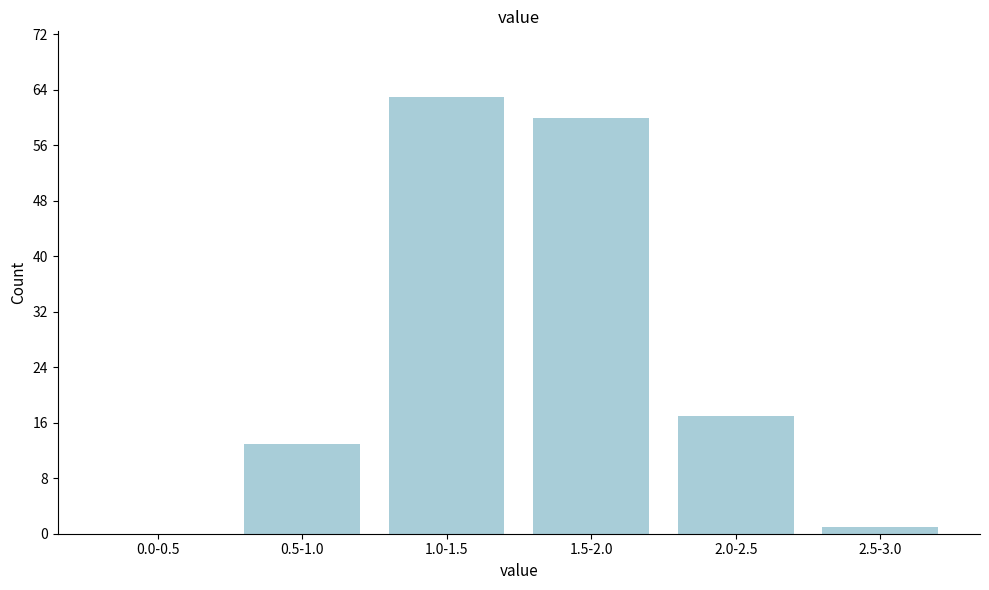

Reading right to left, list all the values displayed in this chart.

2.5-3.0=1	2.0-2.5=17	1.5-2.0=60	1.0-1.5=63	0.5-1.0=13	0.0-0.5=0